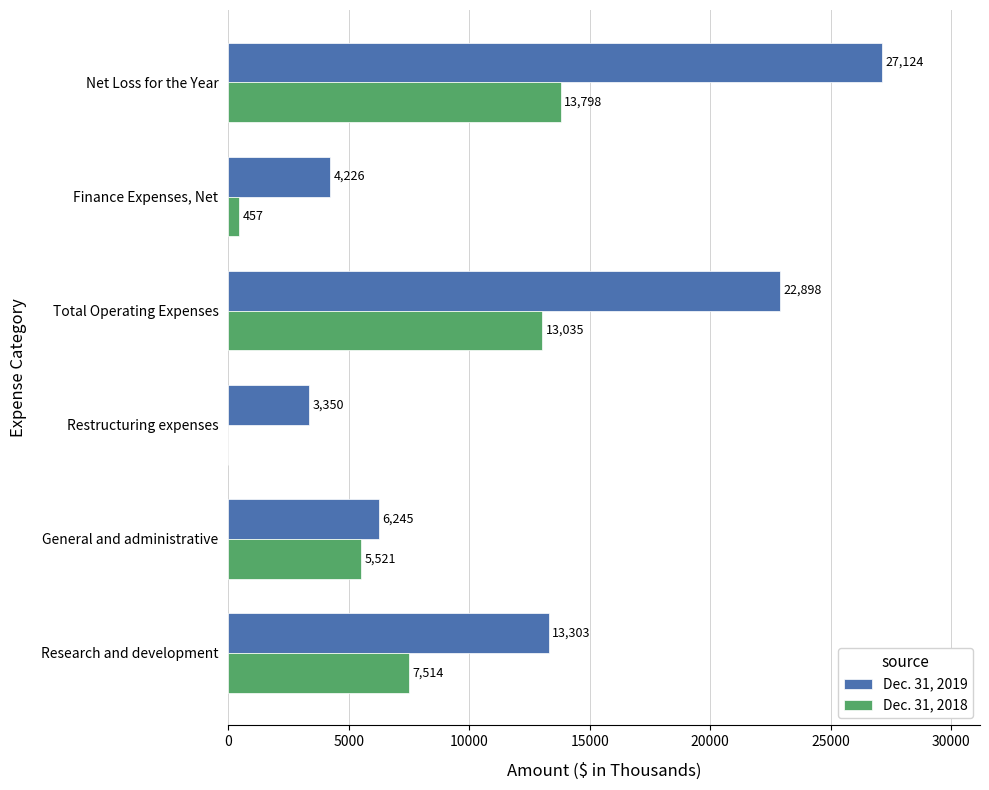

What are all the series names shown in the legend?

Dec. 31, 2019, Dec. 31, 2018